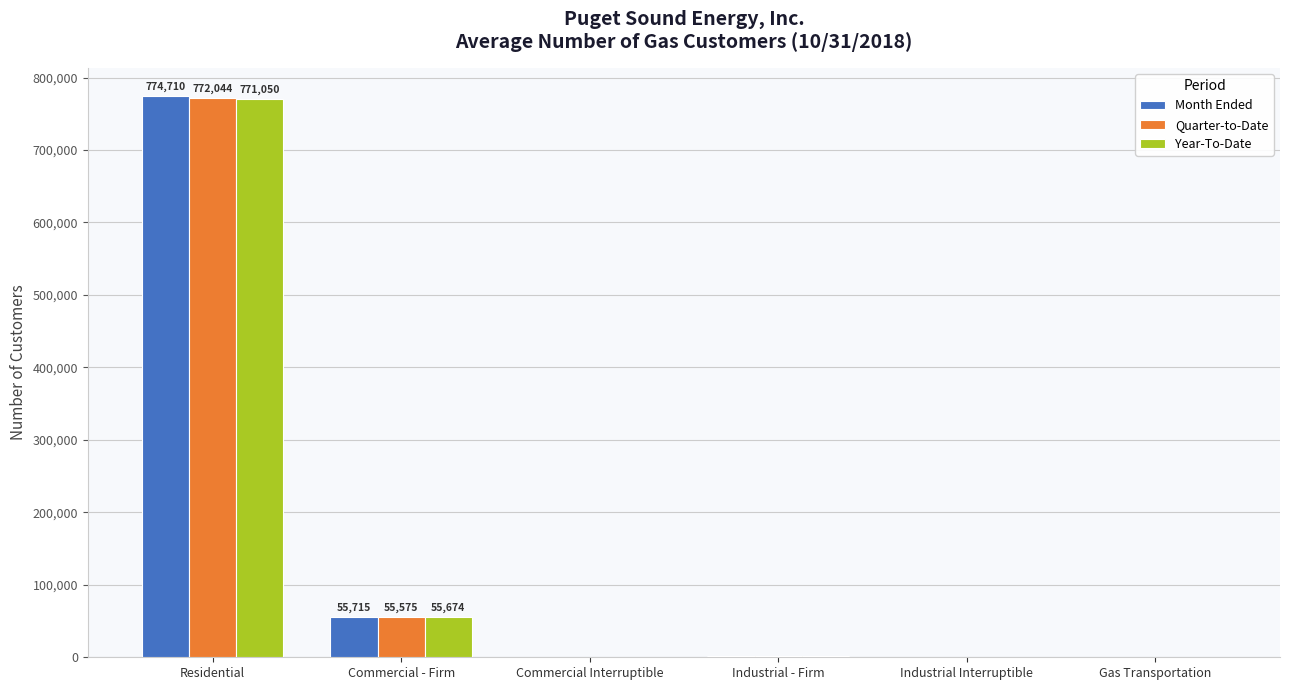

What is the sum of all Month Ended values?

833345